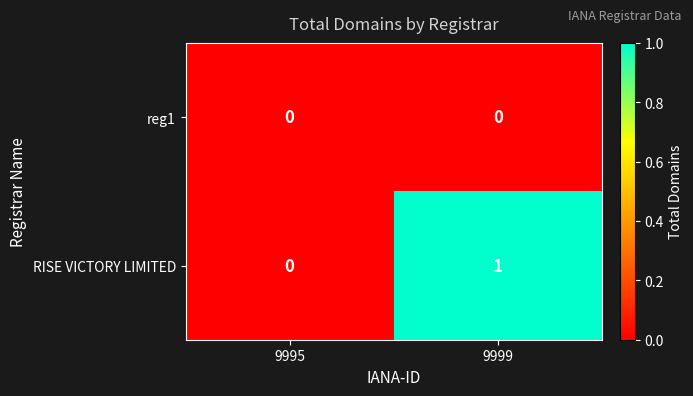

Which category has the highest value across all series?

9999